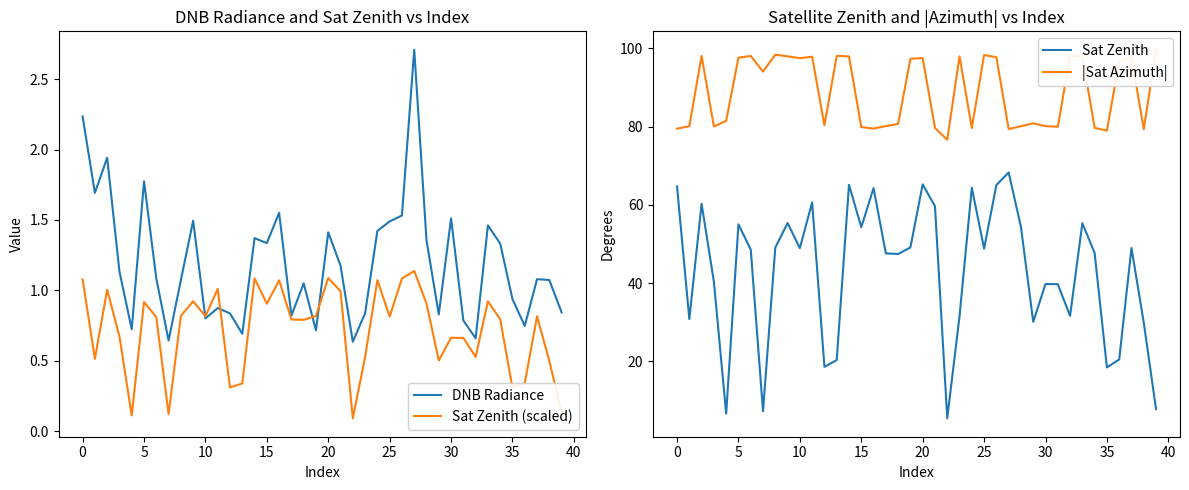

Which series has the largest total across all categories?

|Sat Azimuth|